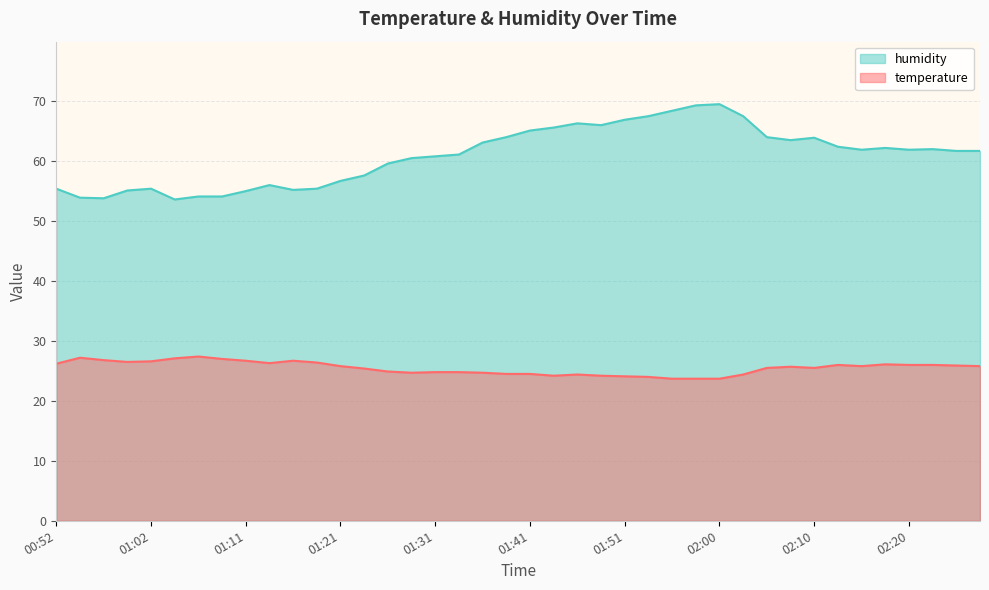

Does the chart display data point markers on the line(s)?

No